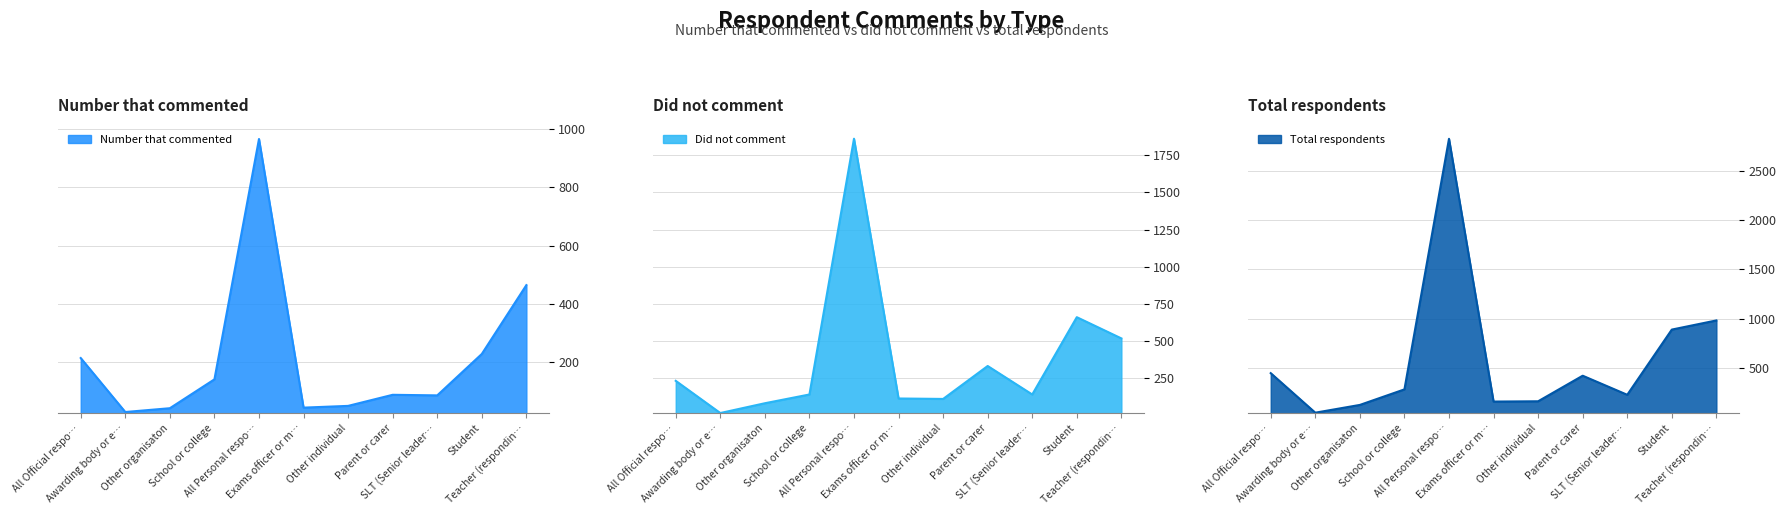

What is the highest value of the Number that commented series?

966